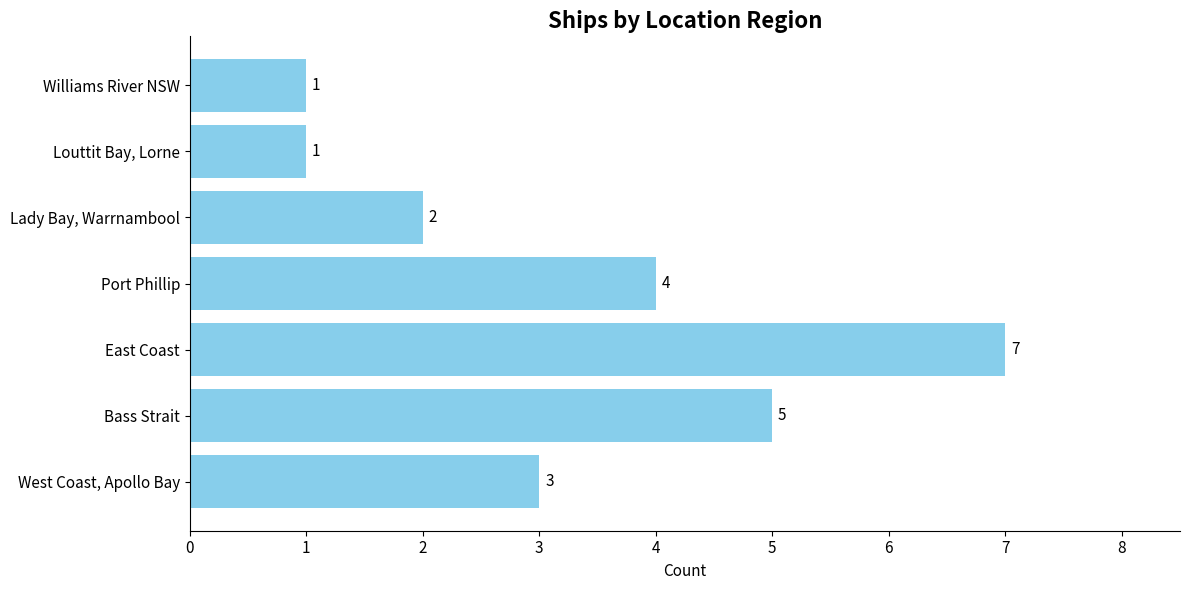

Reading bottom to top, transcribe all the data shown in this chart.

3	5	7	4	2	1	1